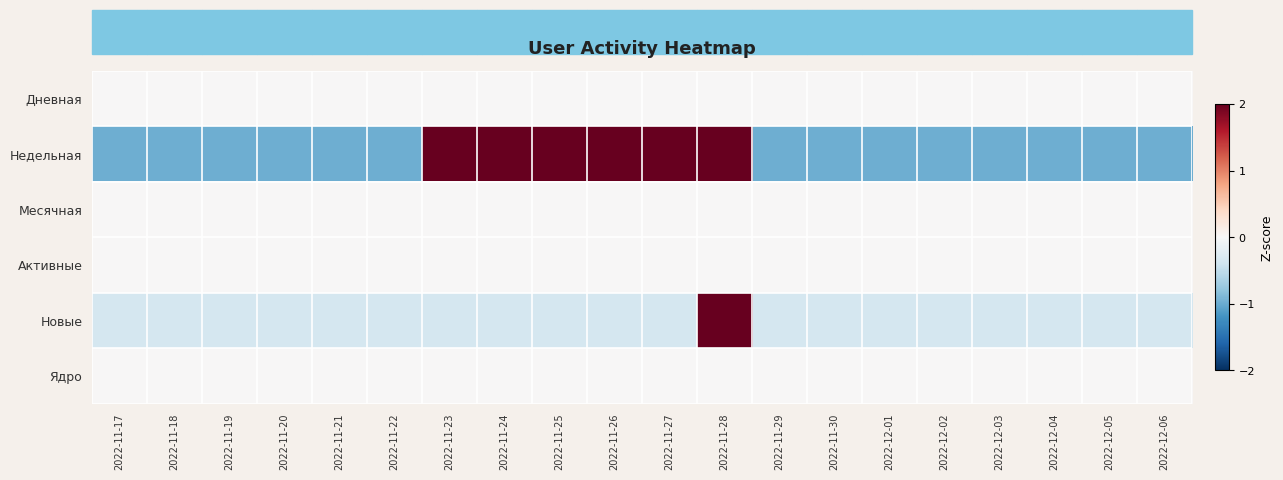

Rank the series by their maximum value, from lowest to highest.

Дневная, Месячная, Активные, Ядро, Недельная, Новые